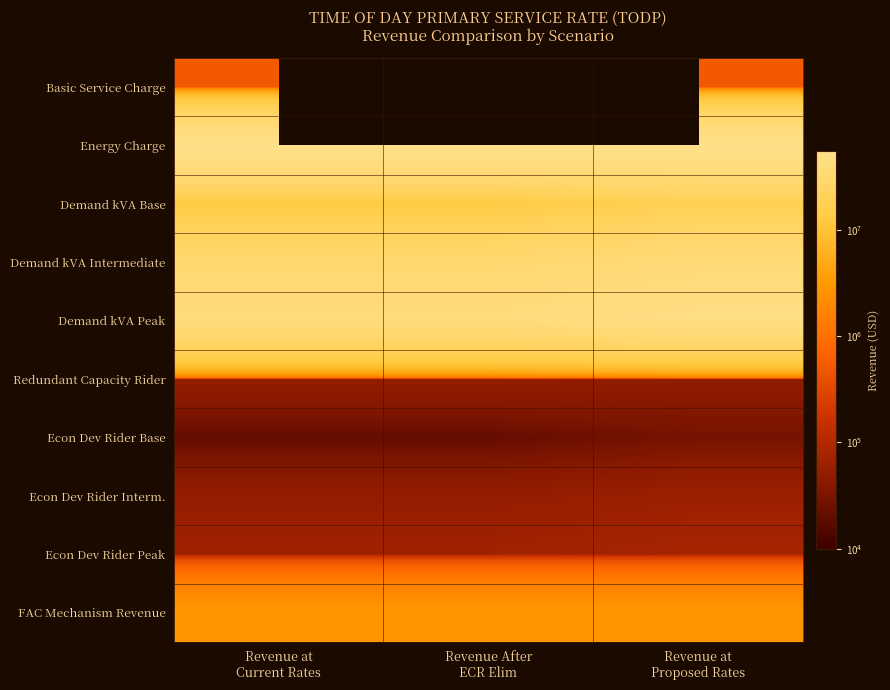

Which category has the highest value across all series?

Revenue at
Current Rates